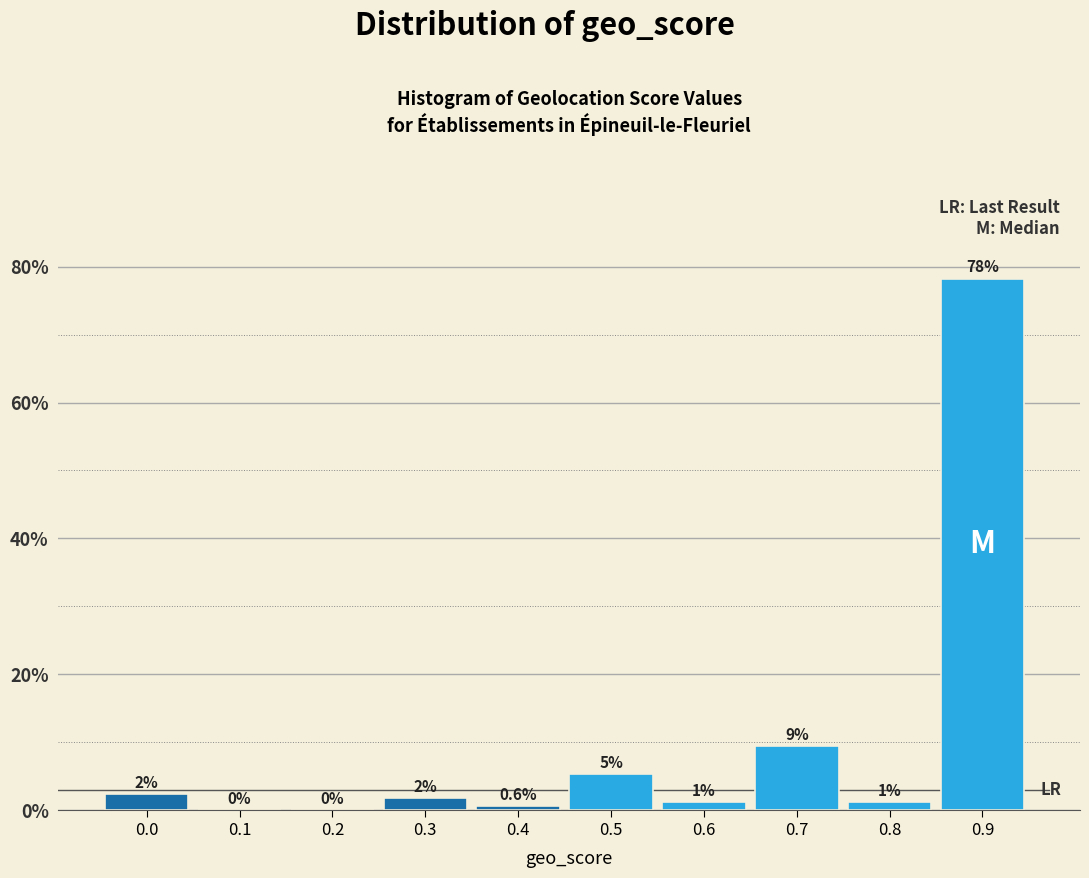

Are the bars horizontal?

No